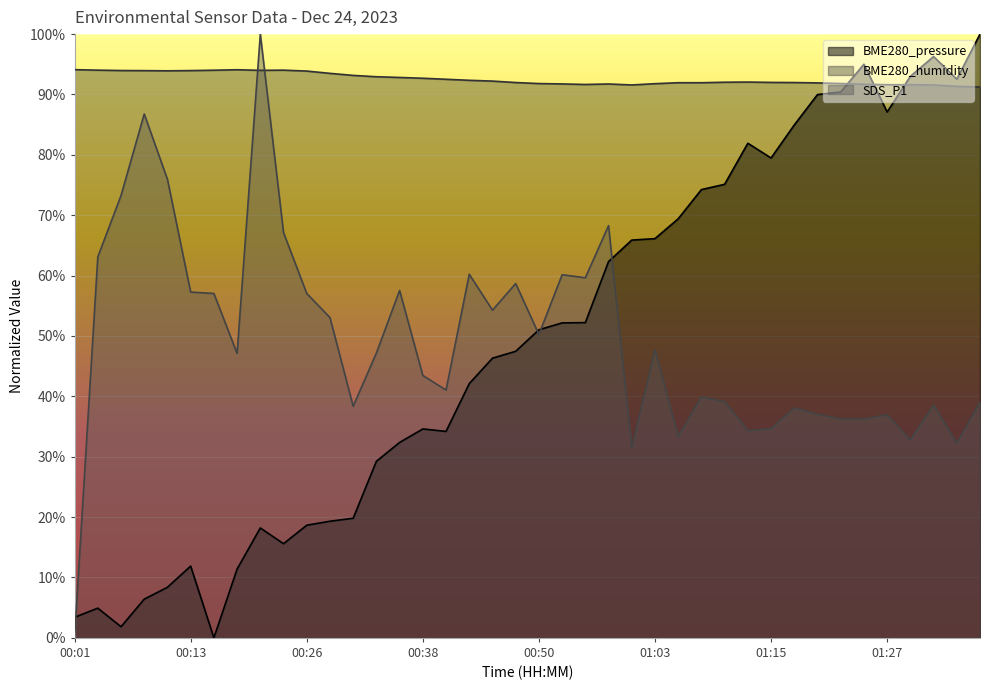

Reading right to left, extract all data points from this chart.

BME280_pressure: 100.0	92.5	96.3	93.0	87.1	95.0	90.4	90.0	85.0	79.5	81.9	75.1	74.2	69.4	66.1	65.9	62.3	52.2	52.2	51.0	47.5	46.3	42.1	34.2	34.6	32.4	29.2	19.8	19.3	18.7	15.6	18.2	11.4	0.0	11.9	8.4	6.4	1.8	4.9	3.4
BME280_humidity: 91.2	91.3	91.6	91.6	91.6	91.7	91.8	91.9	92.0	92.0	92.1	92.0	92.0	92.0	91.8	91.6	91.7	91.7	91.8	91.8	92.0	92.2	92.3	92.5	92.7	92.8	92.9	93.2	93.5	93.9	94.0	94.0	94.1	94.0	94.0	93.9	94.0	94.0	94.0	94.1
SDS_P1: 39.0	32.2	38.6	32.8	36.9	36.2	36.2	37.0	38.1	34.6	34.3	39.1	39.9	33.4	47.7	31.5	68.3	59.6	60.1	50.2	58.7	54.3	60.2	41.0	43.5	57.5	47.2	38.4	53.0	57.0	67.1	100.0	47.1	57.0	57.3	75.9	86.8	73.3	63.1	0.0